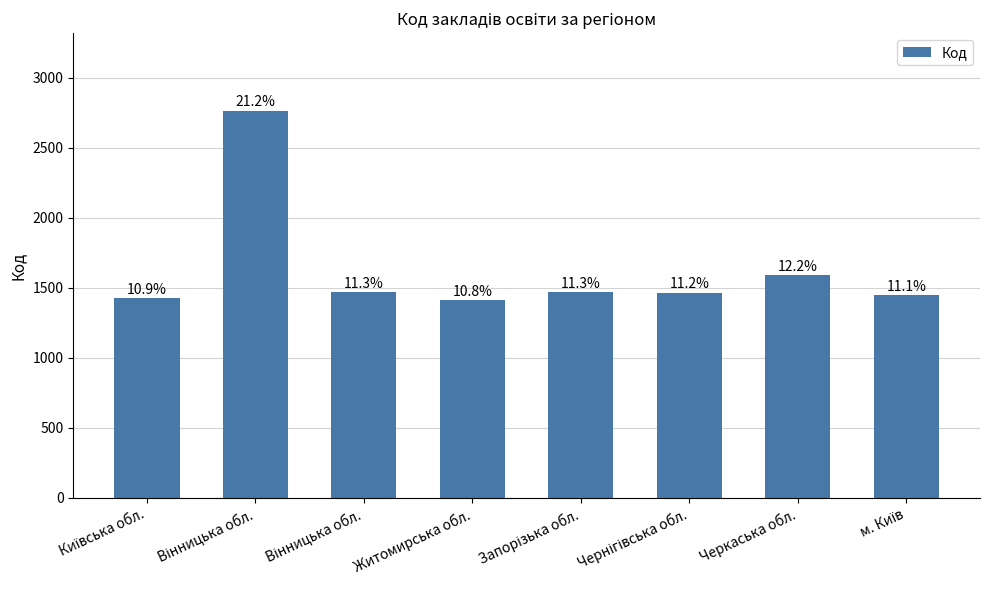

Reading right to left, extract all data points from this chart.

1446	1591	1465	1468	1413	1469	2766	1424